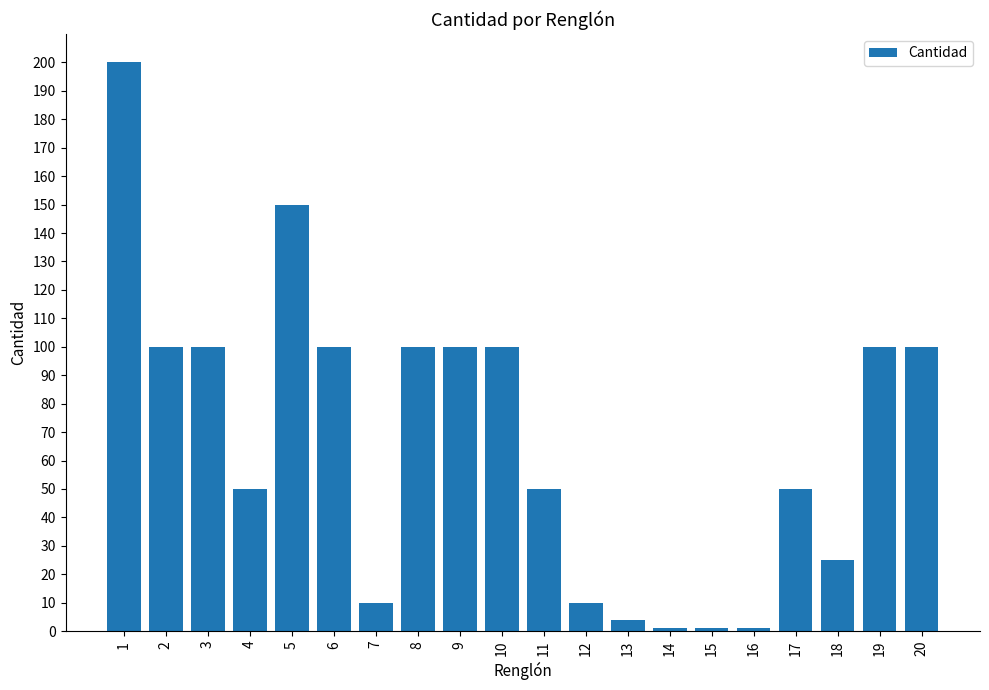

How many series are shown in this chart?

1